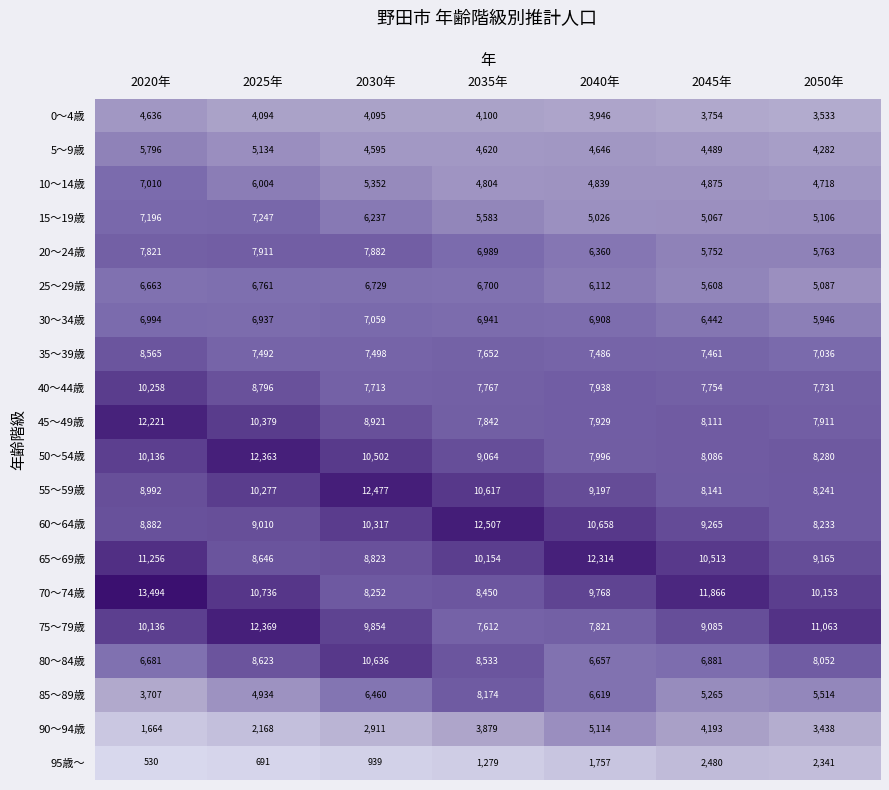

How many values in the 70～74歳 series are below 10153?

3